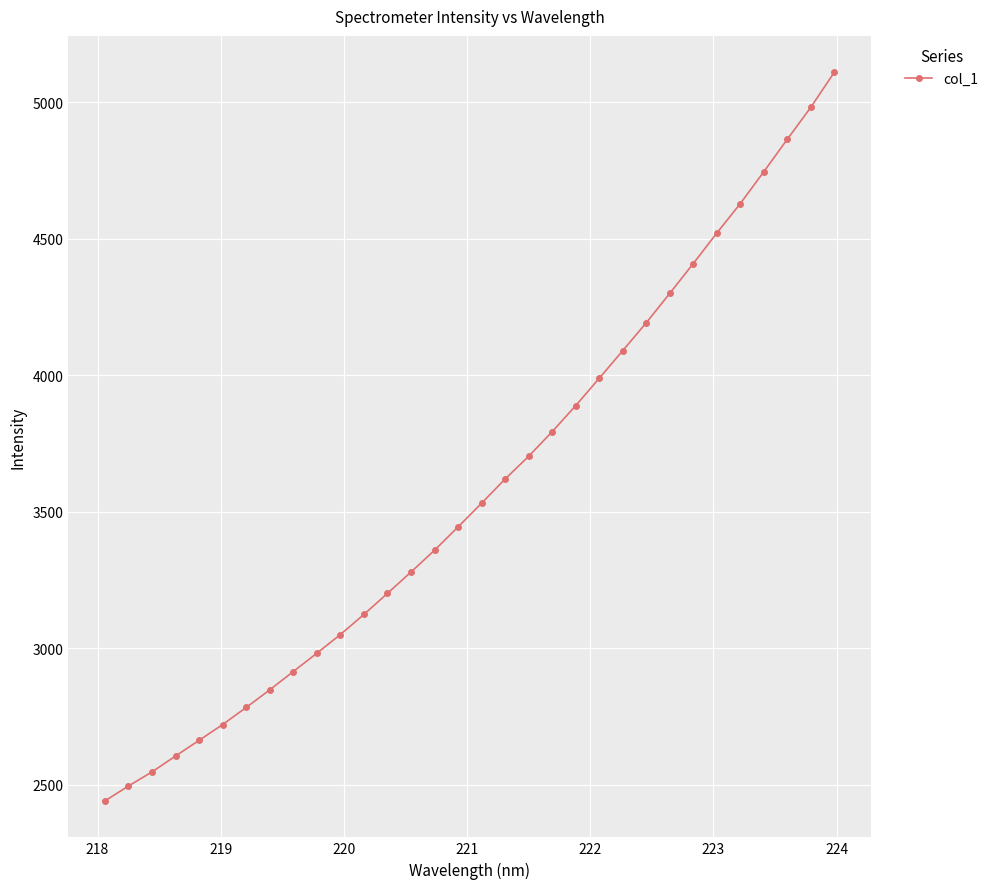

What is the sum of all values?

114829.7